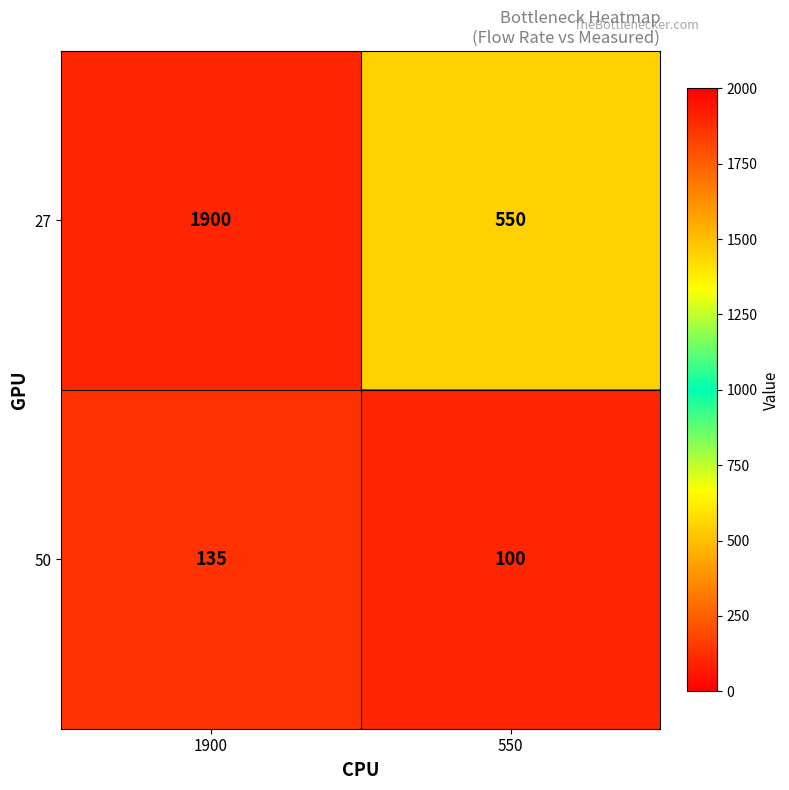

What is the difference between the highest and lowest values at 550?

450